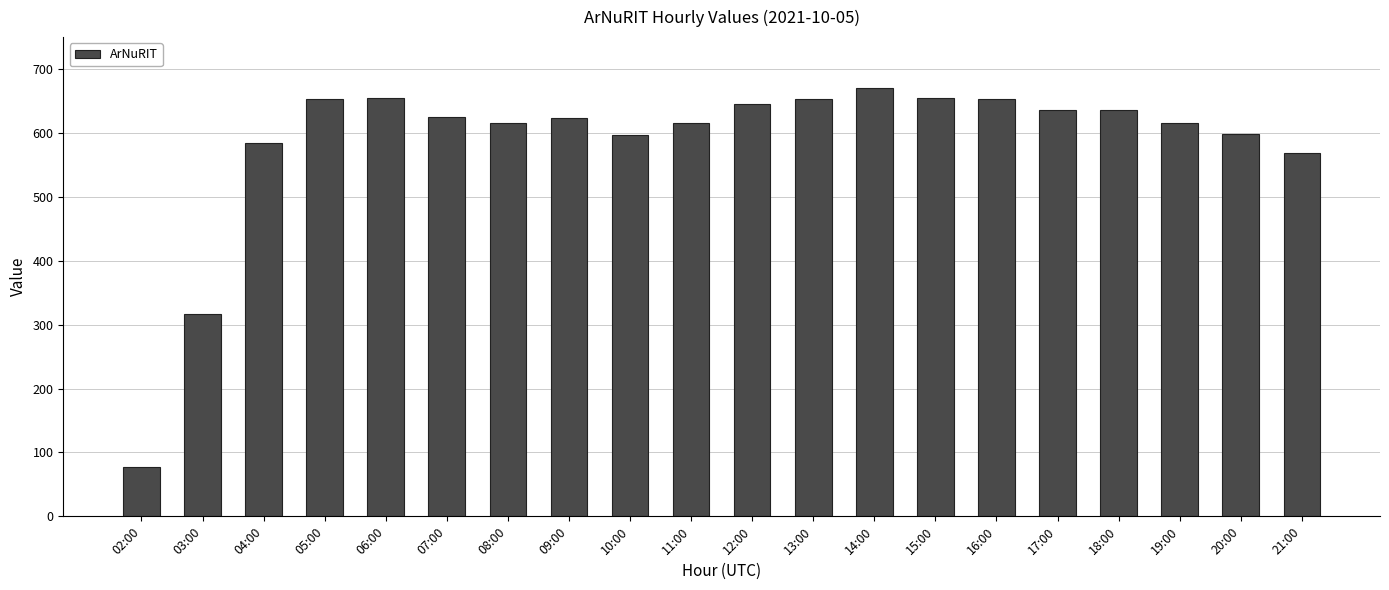

True or false: the data shows 295 at 15:00.

False